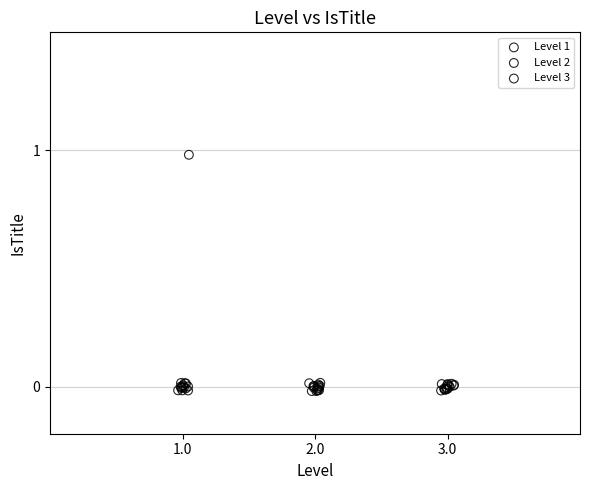

Which series has the widest spread of Y values?

Level 1